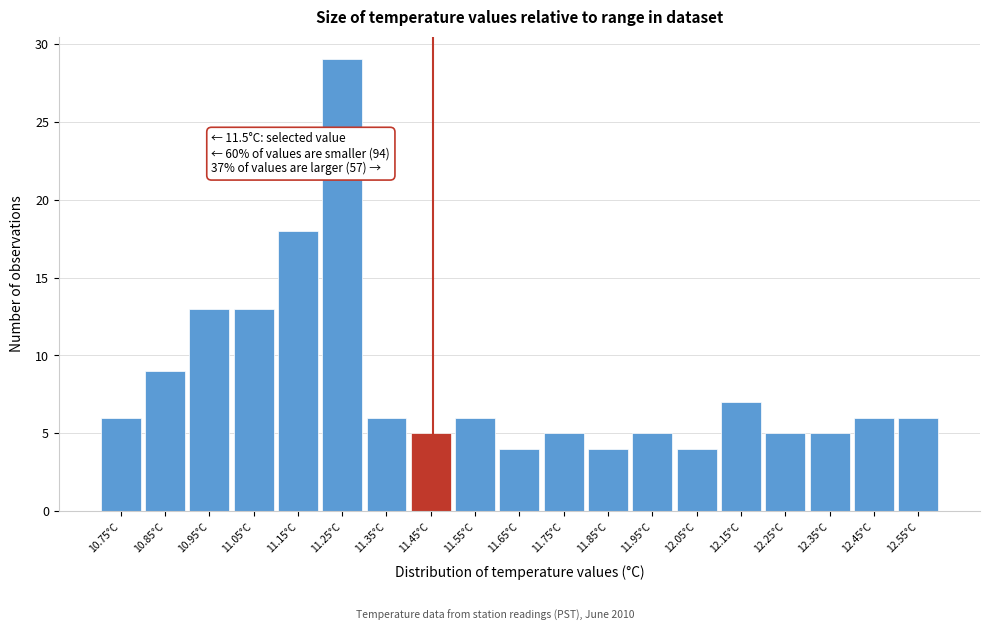

Reading left to right, extract all data points from this chart.

6	9	13	13	18	29	6	5	6	4	5	4	5	4	7	5	5	6	6